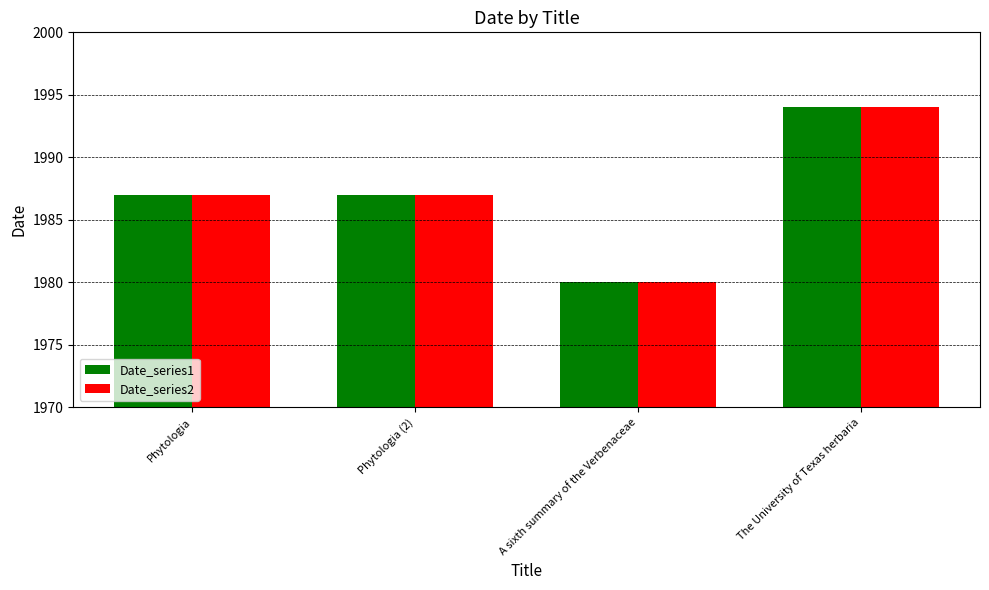

The value of Date_series2 at Phytologia (2) is 1987. True or false?

True